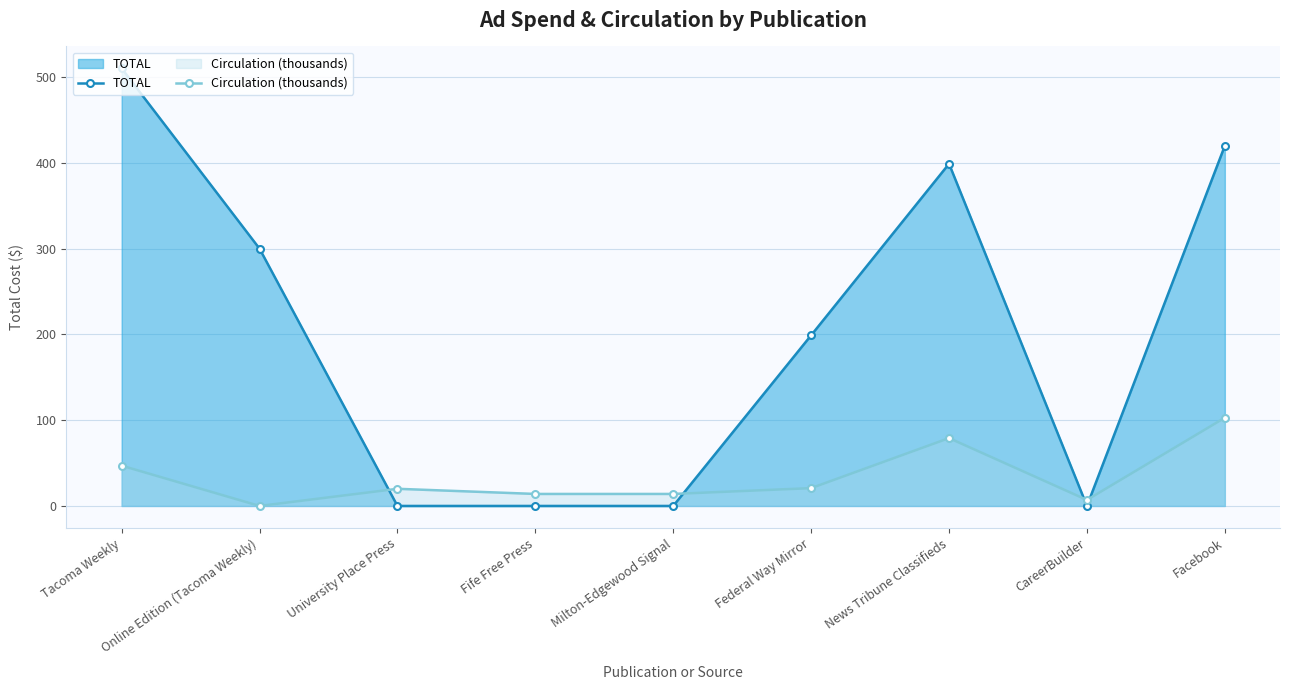

Between Tacoma Weekly and CareerBuilder, which series saw the biggest shift?

TOTAL